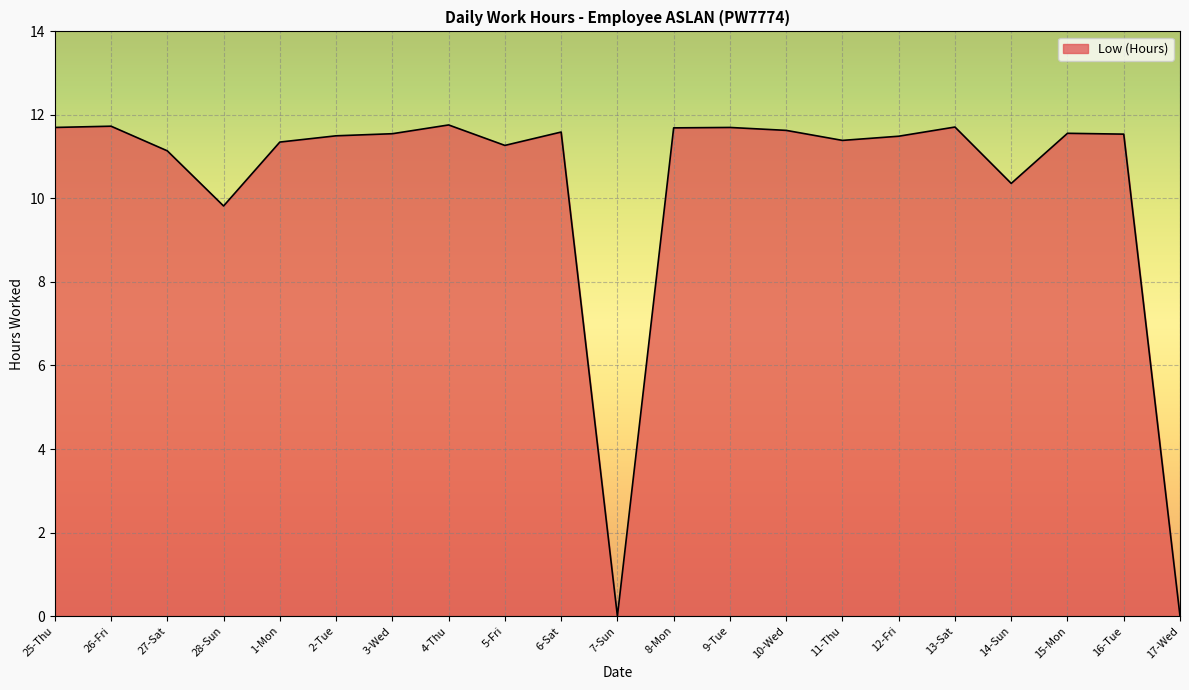

At which label does the data first exceed 11?

25-Thu